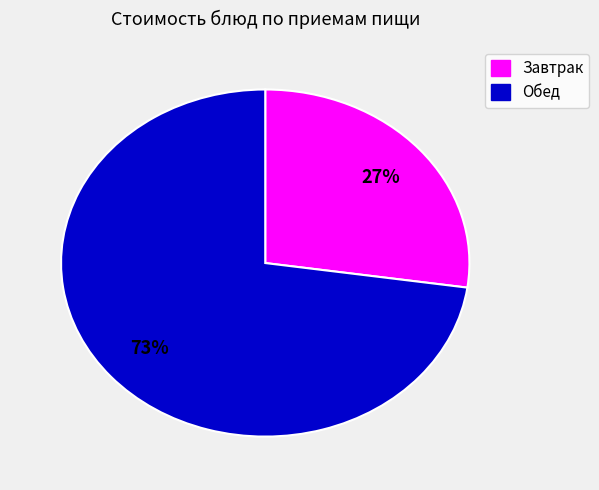

To the nearest percent, what is the average slice percentage?

50%